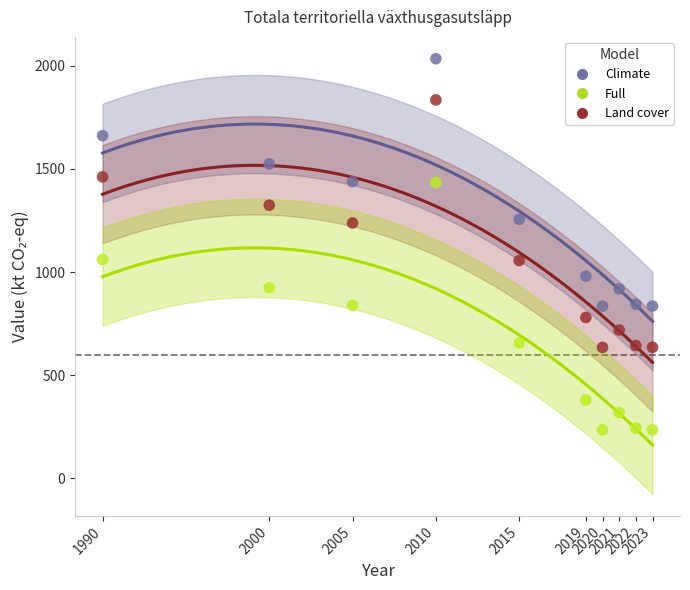

Which series reaches the minimum Y coordinate?

Full